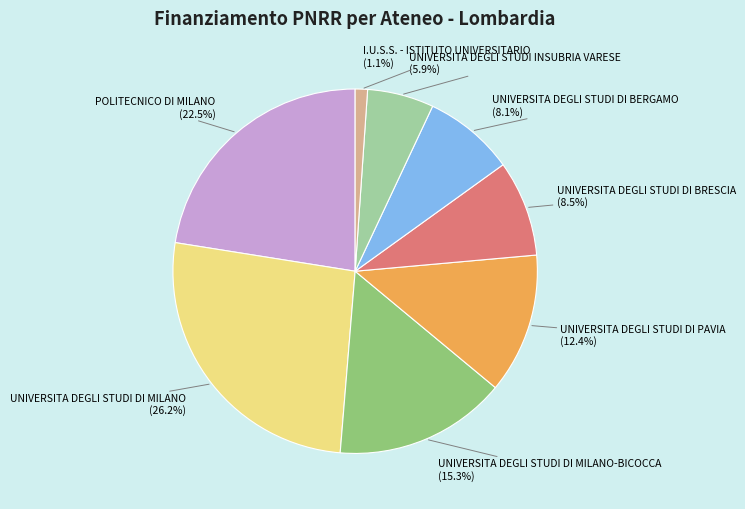

To the nearest percent, what is the difference between the I.U.S.S. - ISTITUTO UNIVERSITARIO and UNIVERSITA DEGLI STUDI INSUBRIA VARESE slice percentages?

5%